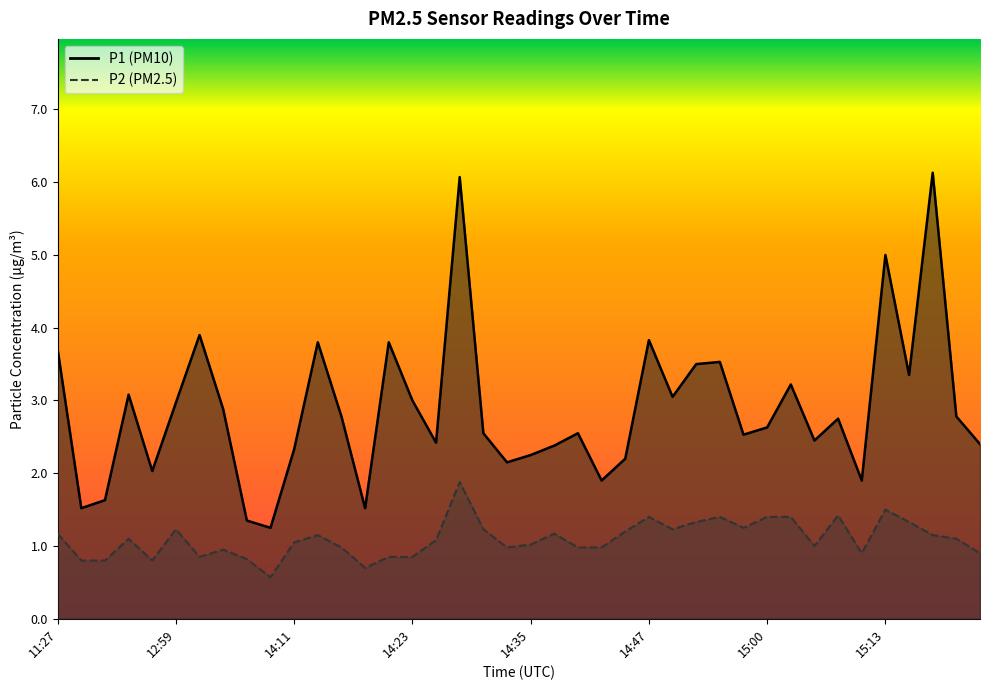

Reading left to right, what are all the values shown in this chart?

P1: 3.7	1.5	1.6	3.1	2.0	3.0	3.9	2.9	1.4	1.2	2.3	3.8	2.8	1.5	3.8	3.0	2.4	6.1	2.5	2.1	2.2	2.4	2.5	1.9	2.2	3.8	3.0	3.5	3.5	2.5	2.6	3.2	2.5	2.8	1.9	5.0	3.4	6.1	2.8	2.4
P2: 1.2	0.8	0.8	1.1	0.8	1.2	0.8	0.9	0.8	0.6	1.1	1.1	1.0	0.7	0.8	0.8	1.1	1.9	1.2	1.0	1.0	1.2	1.0	1.0	1.2	1.4	1.2	1.3	1.4	1.2	1.4	1.4	1.0	1.4	0.9	1.5	1.3	1.1	1.1	0.9